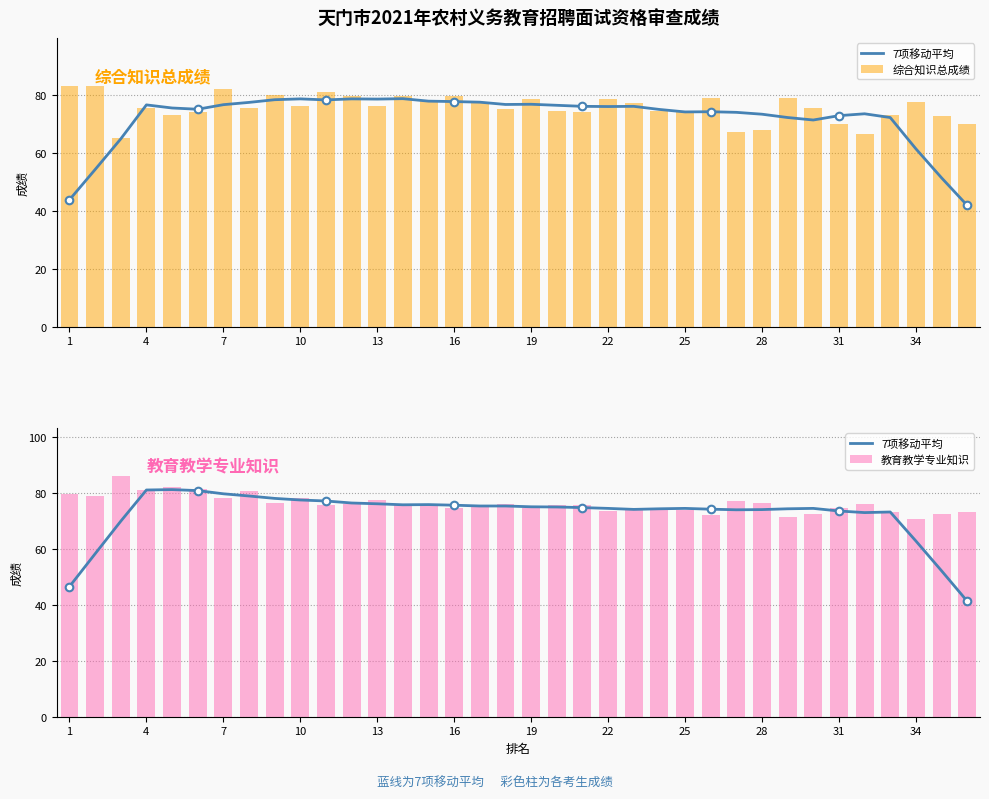

At how many categories does at least one series exceed 66?

36